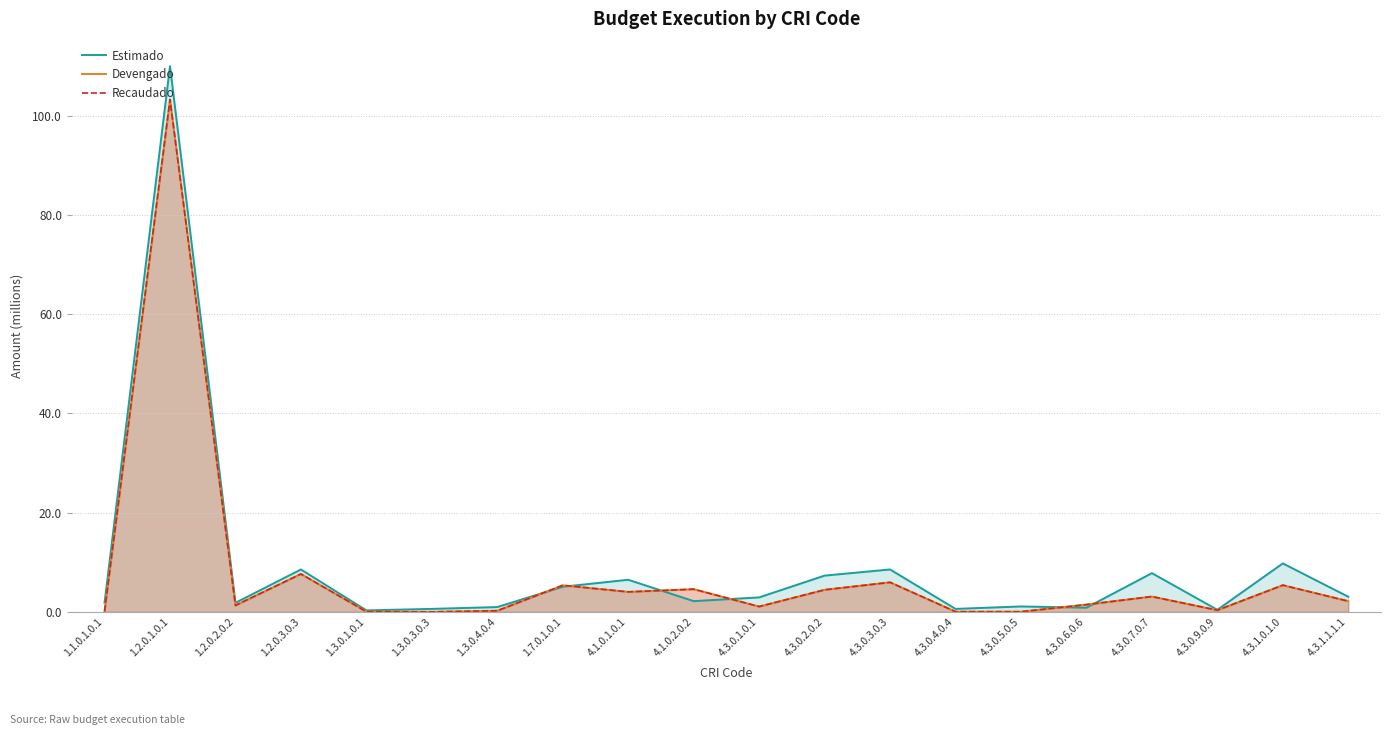

At which category does Devengado reach its first local valley?

1.2.0.2.0.2